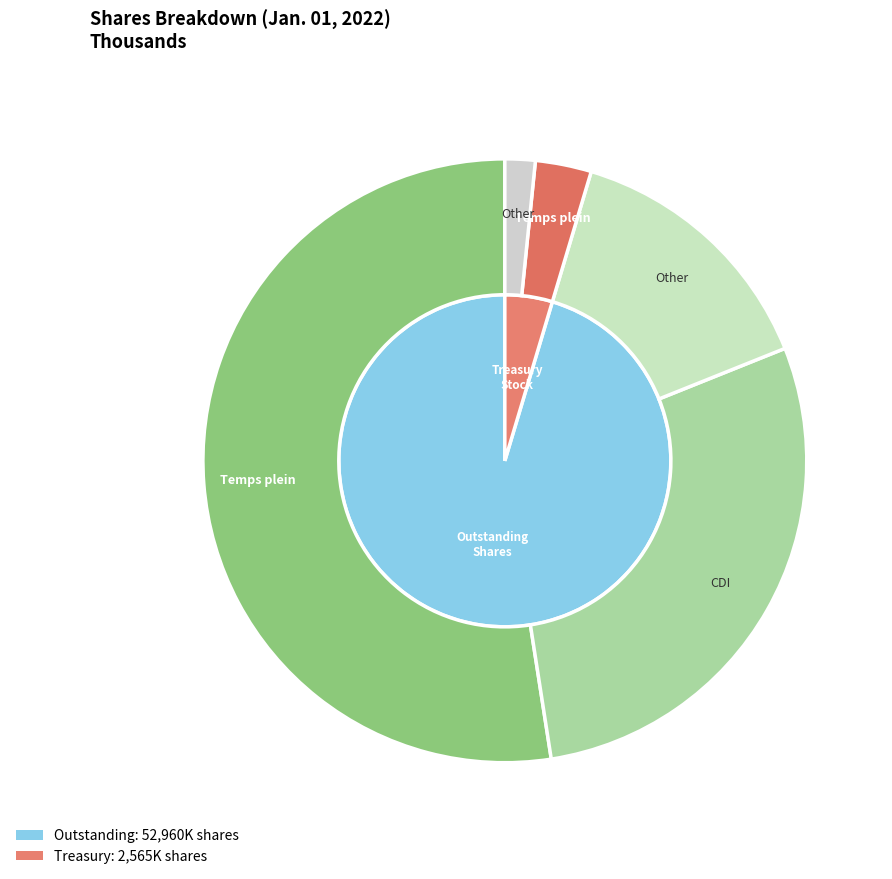

Between Common stock, shares outstanding and Treasury stock, which is larger?

Common stock, shares outstanding